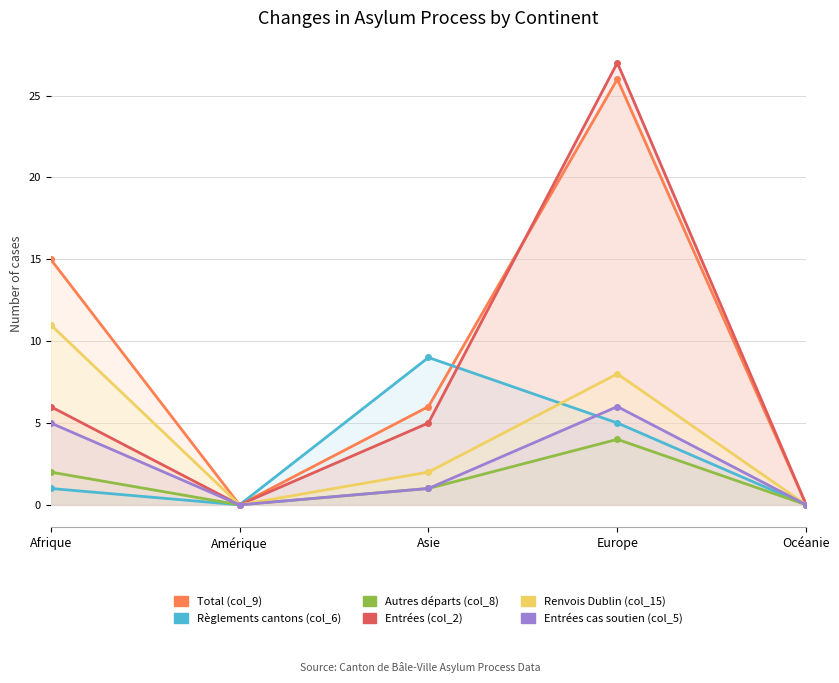

In Règlements cantons (col_6), how many points are higher than both neighbors (excluding endpoints)?

1